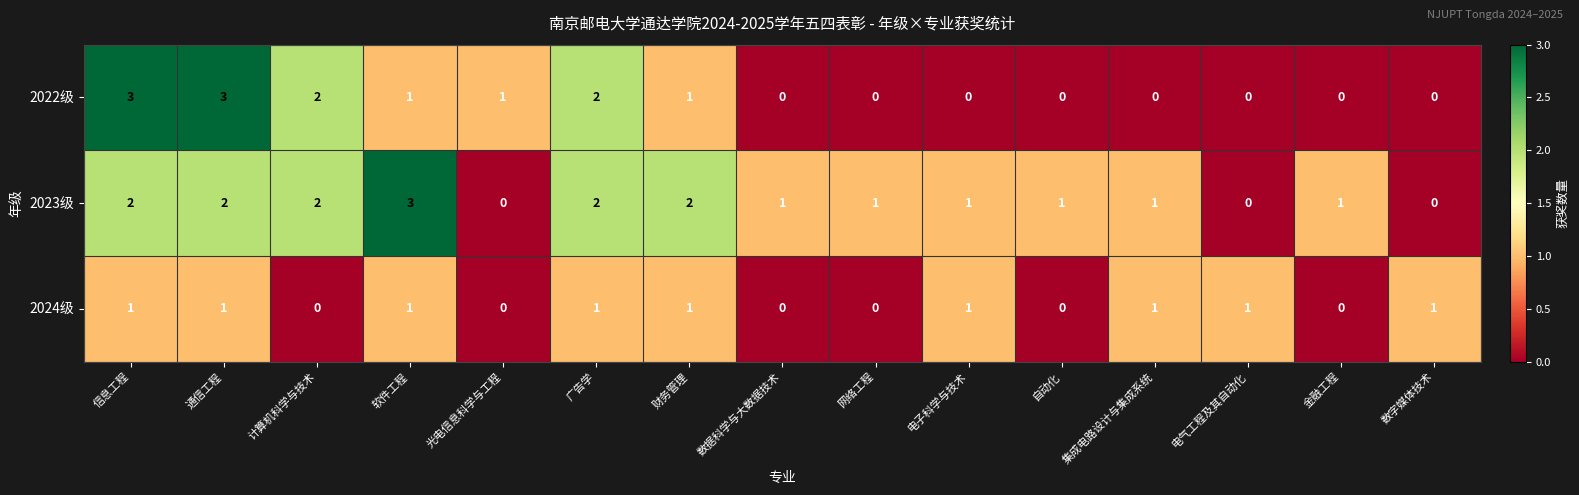

What is the total value across all series at 信息工程?

6